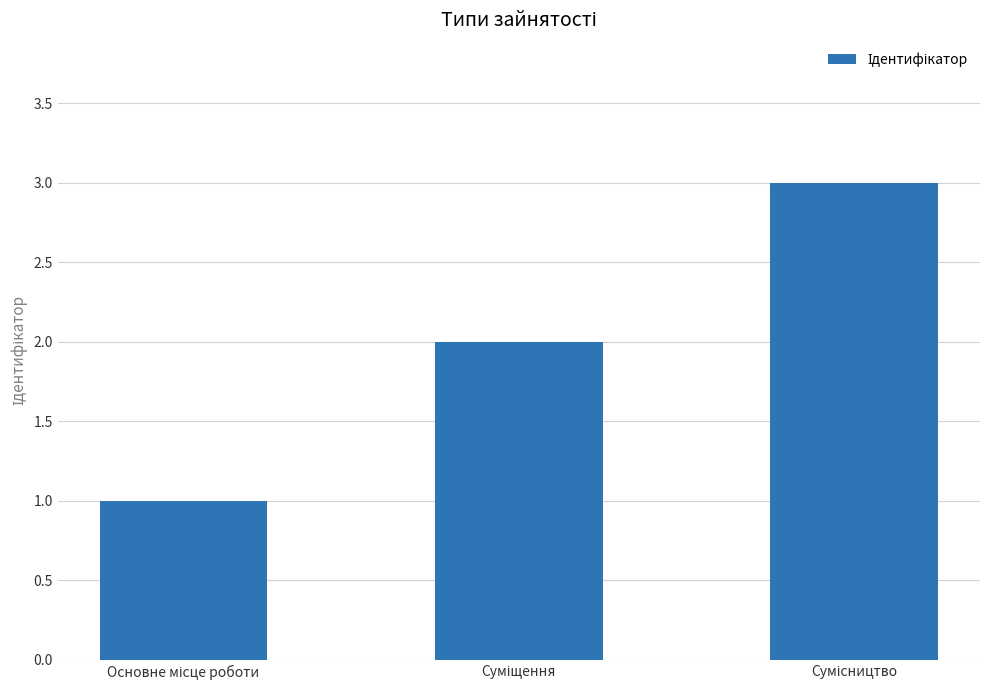

Count the values in the range 1 to 3.

3